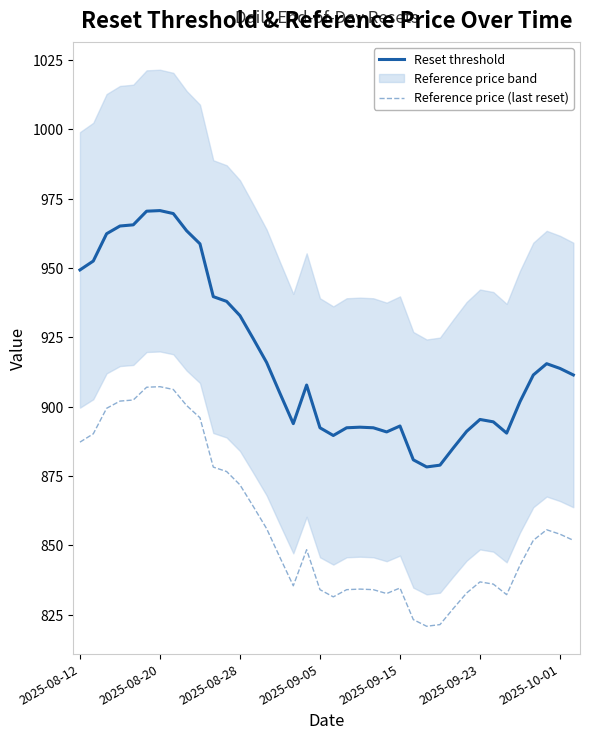

Which series has the largest range (max minus min)?

Reset threshold